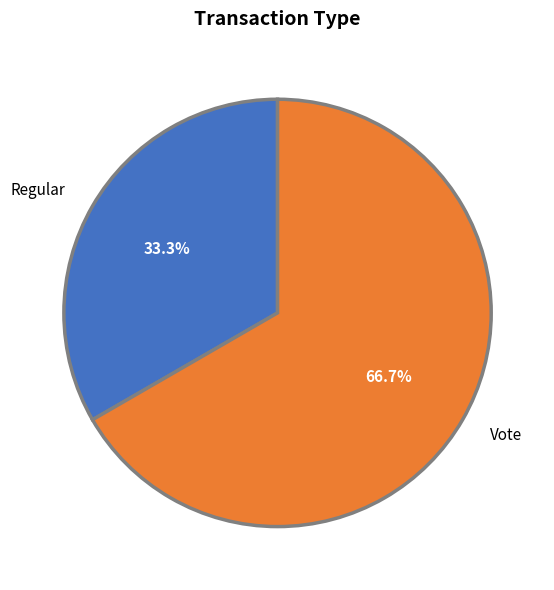

Which slice represents more than half of the pie?

Vote